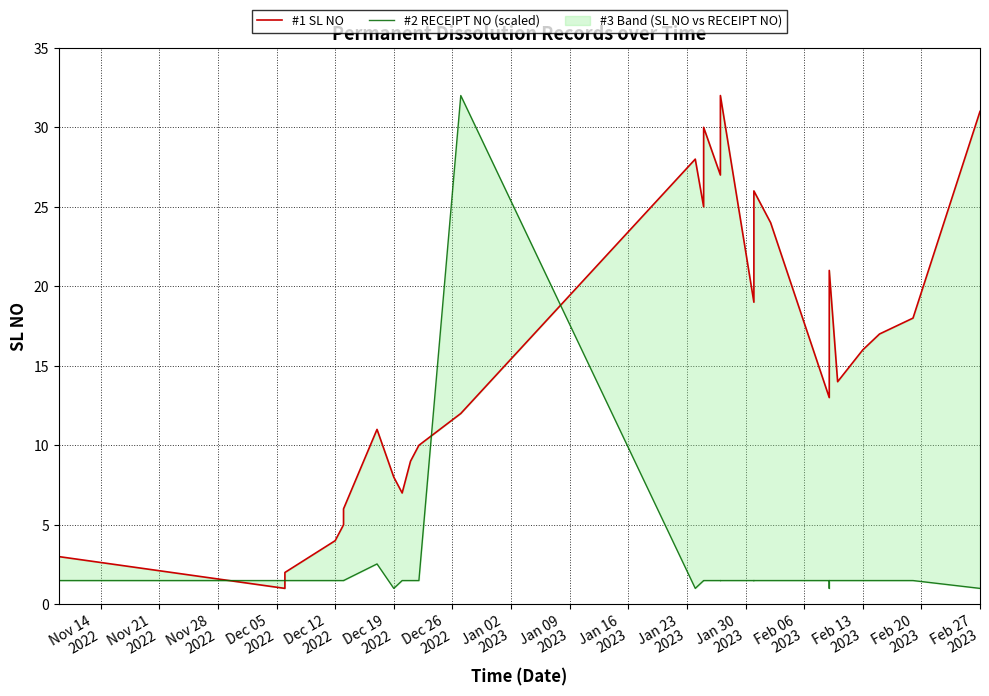

Rank the series by their average value, from highest to lowest.

#1 SL NO, #2 RECEIPT NO (scaled)